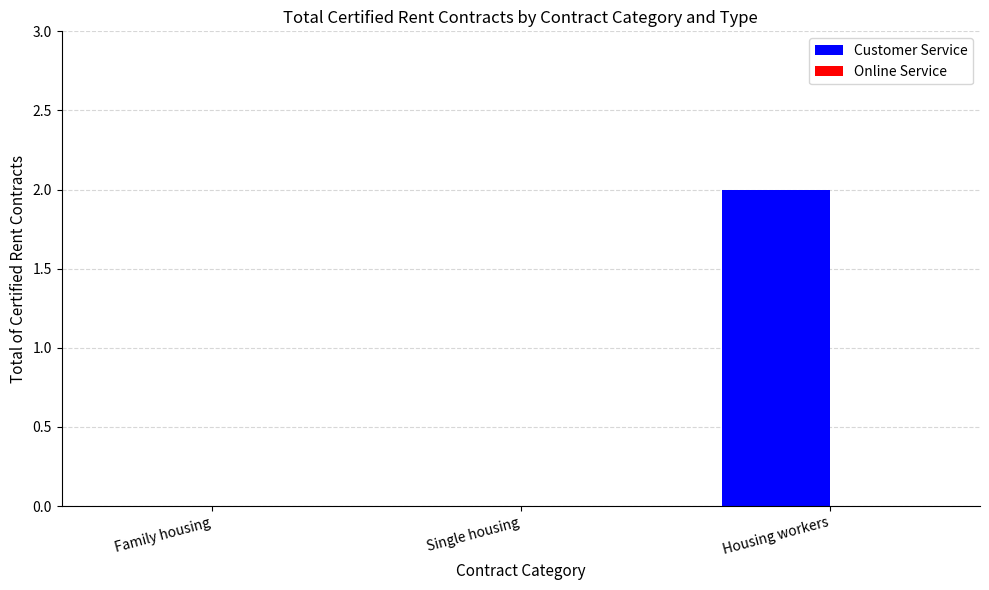

Between Family housing and Housing workers, which is larger?

Housing workers